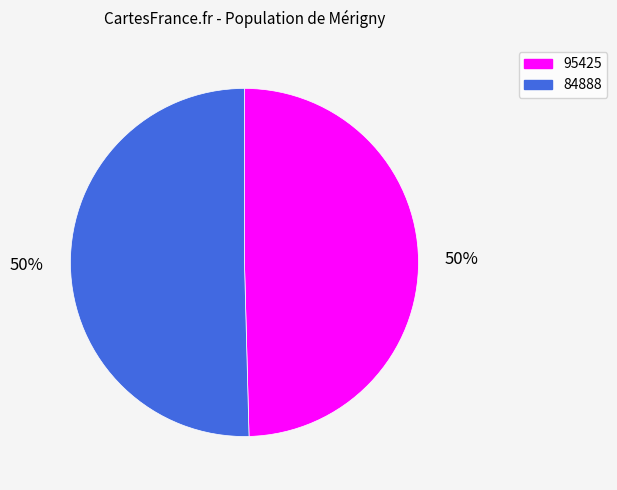

Which category accounts for the majority?

84888